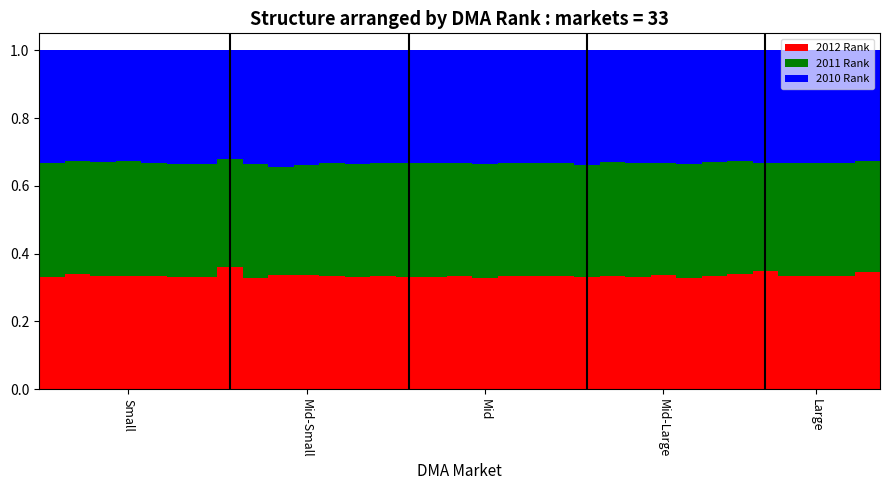

Count the 2012 Rank values in the range 0 to 1.

33